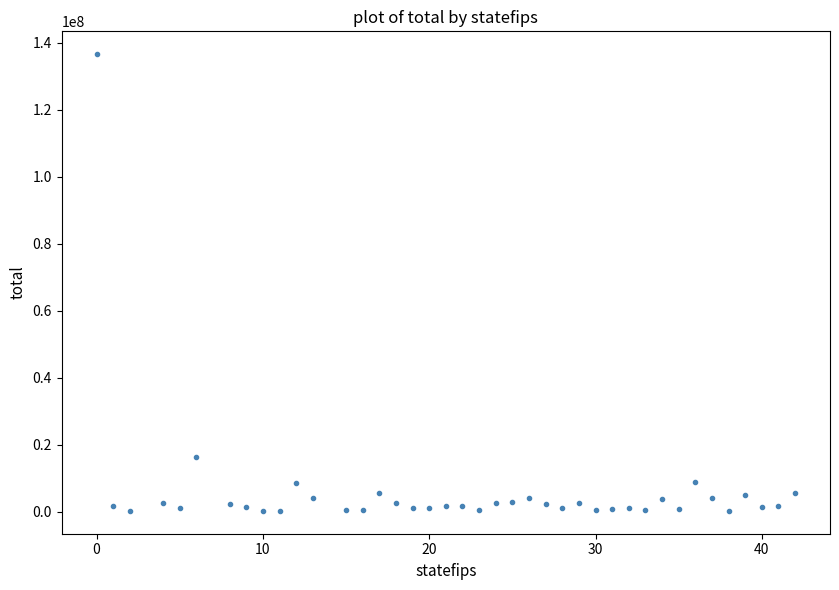

What is the range of X values (max minus min)?

42